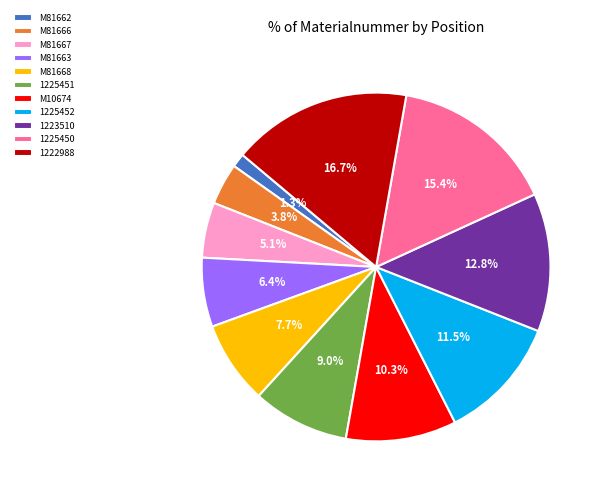

What is the ratio of the value at M10674 to the value at 1225450?

0.7